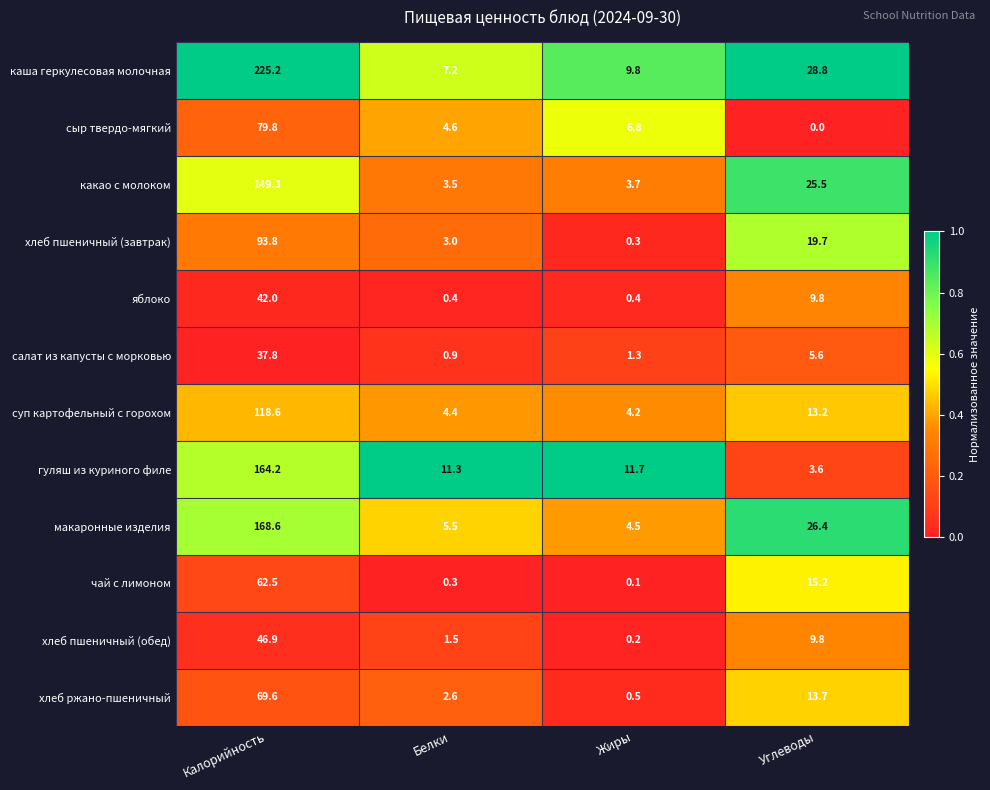

Which category has the lowest value in the чай с лимоном series?

Жиры